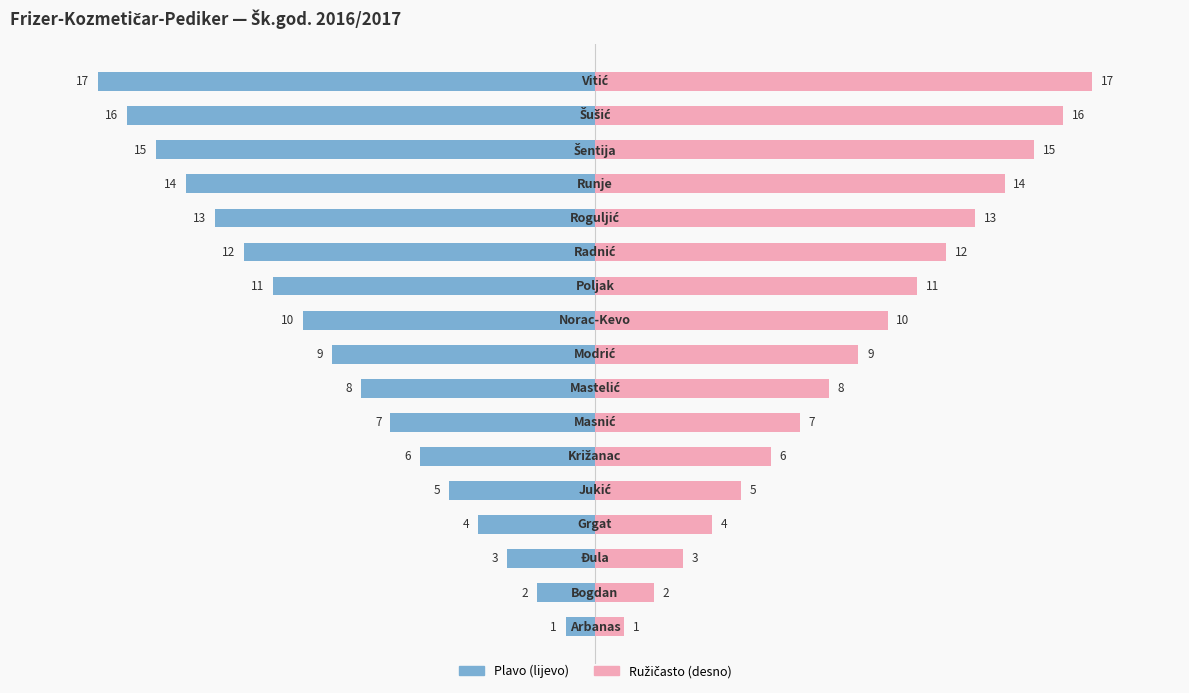

How many values in the Redni broj (plavo) series exceed -9?

8